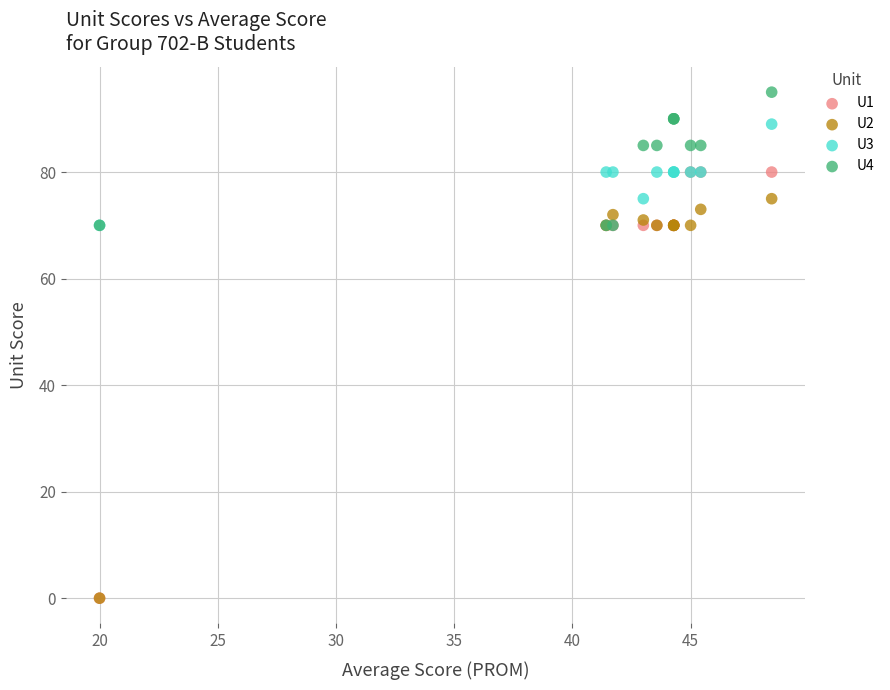

Which series has the largest Y range (max minus min)?

U1